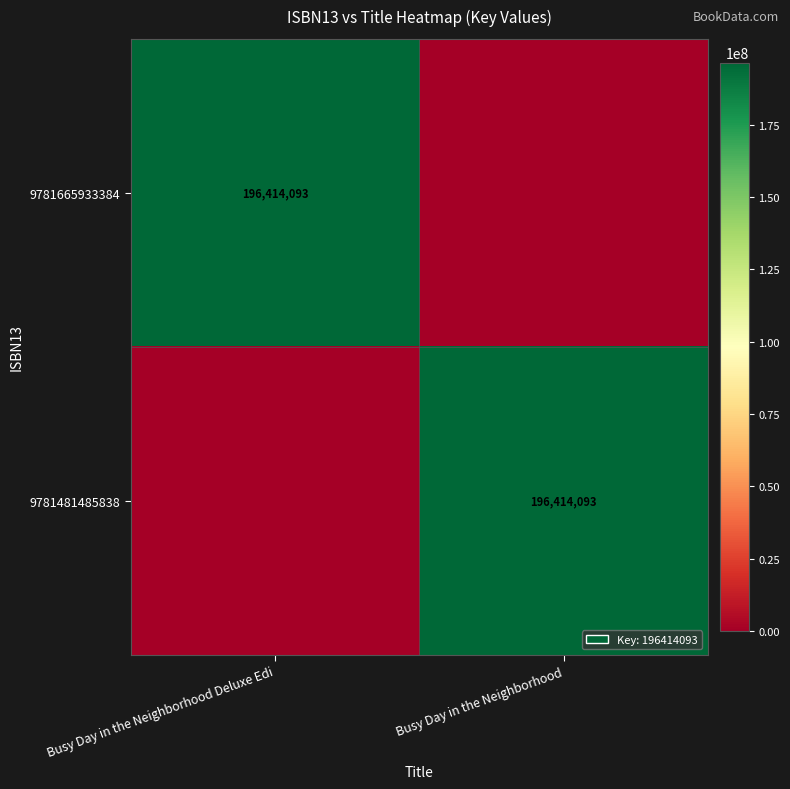

What is the greatest value displayed?

196414093